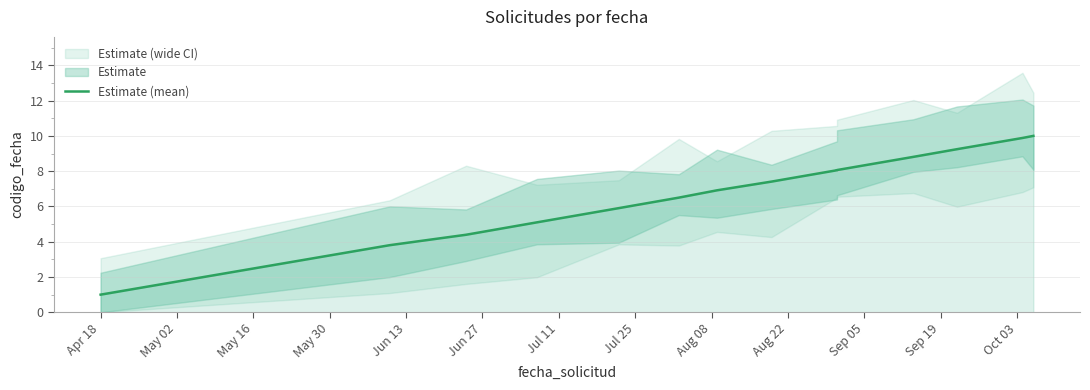

What is the value of the 6th point from the left?

6.5